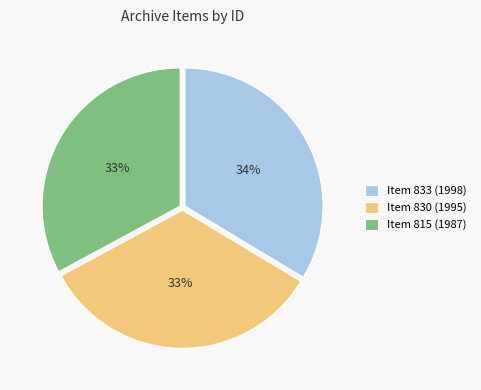

What is the ratio of the value at Item 830 (1995) to the value at Item 815 (1987)?

1.0